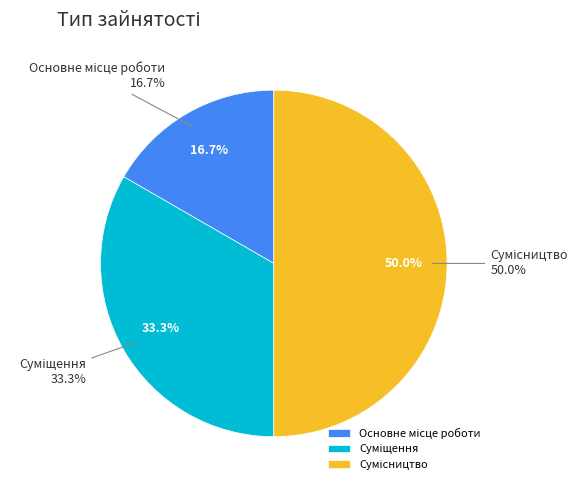

How much of the chart is everything except Основне місце роботи?

83.3%